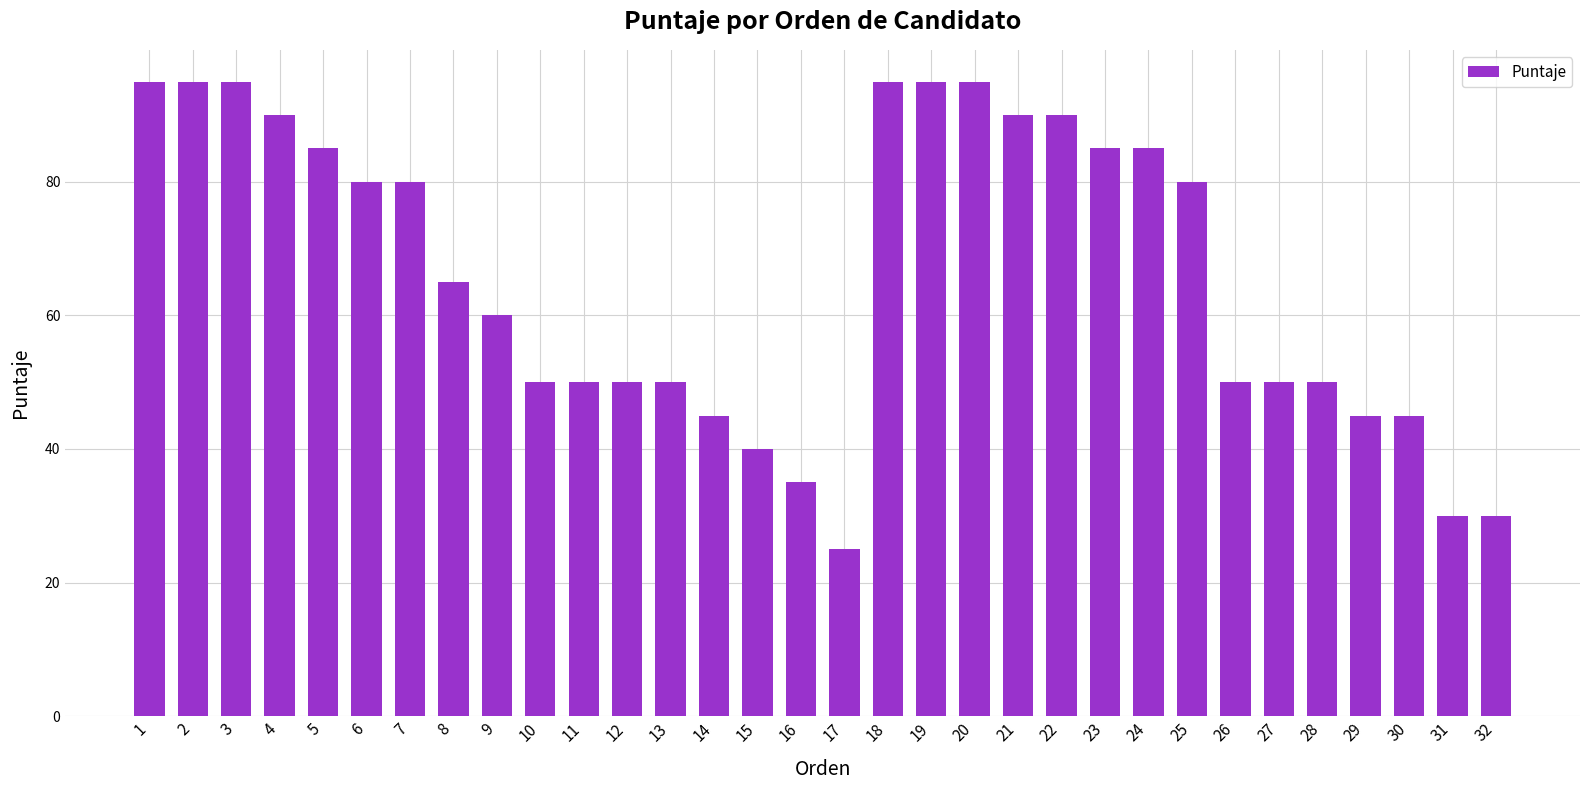

What is the maximum value shown in the chart?

95